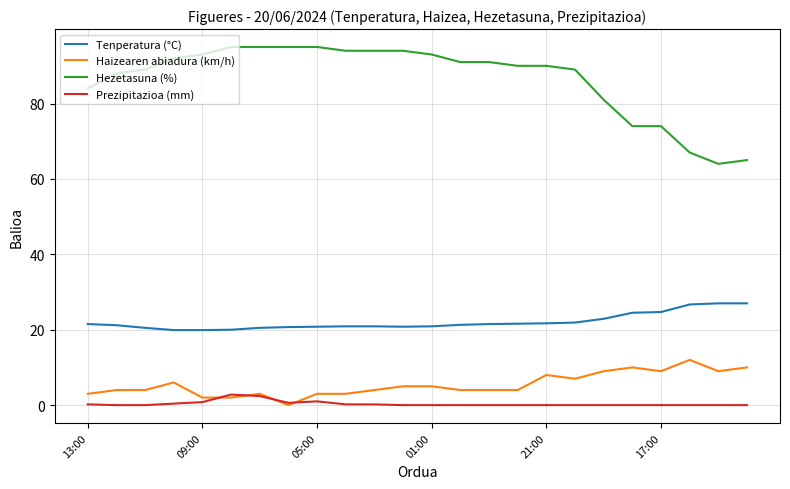

True or false: Prezipitazioa (mm) and Hezetasuna (%) cross at least once.

False